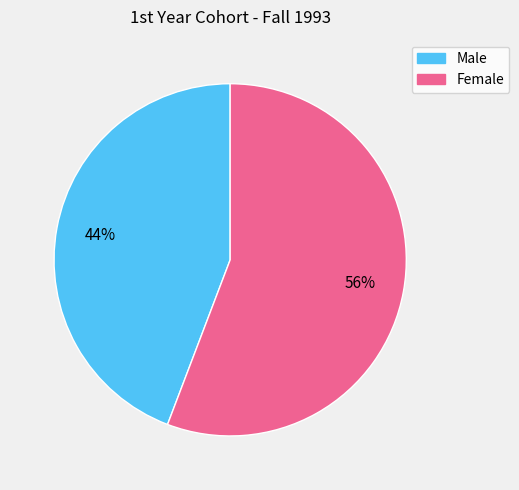

What is the smallest slice in the pie chart?

Male